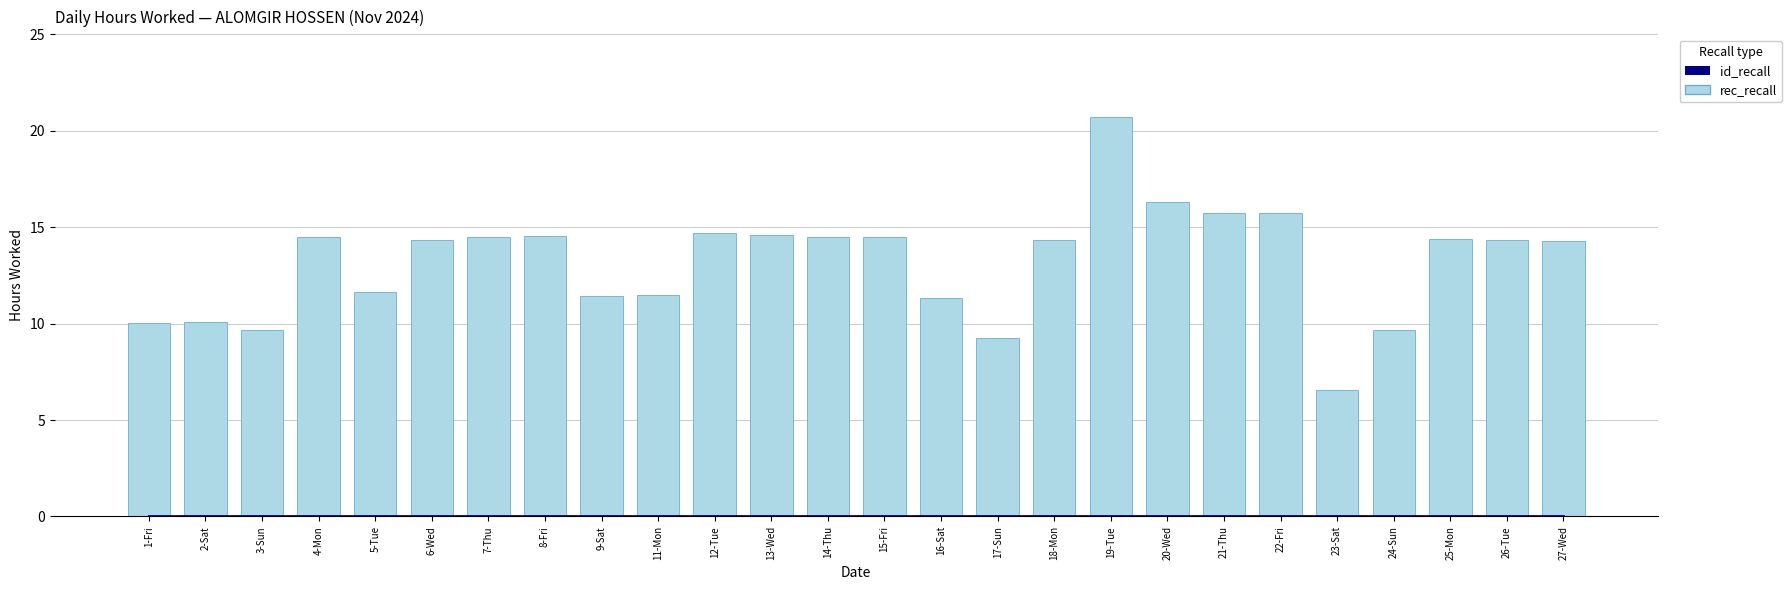

What is the difference between the rec_recall values at 1-Fri and 23-Sat?

3.5